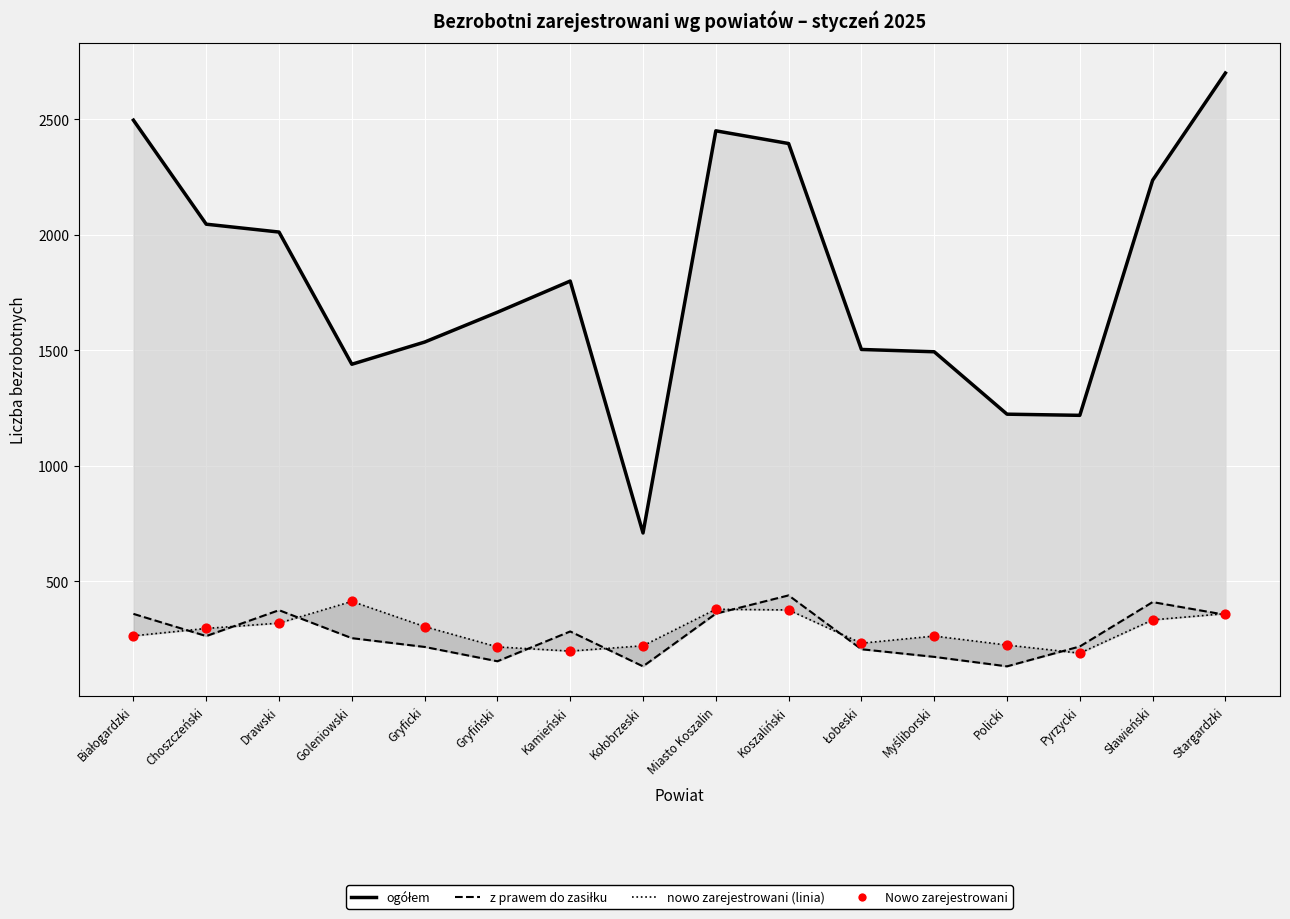

At which category is the sum across all series the highest?

Stargardzki